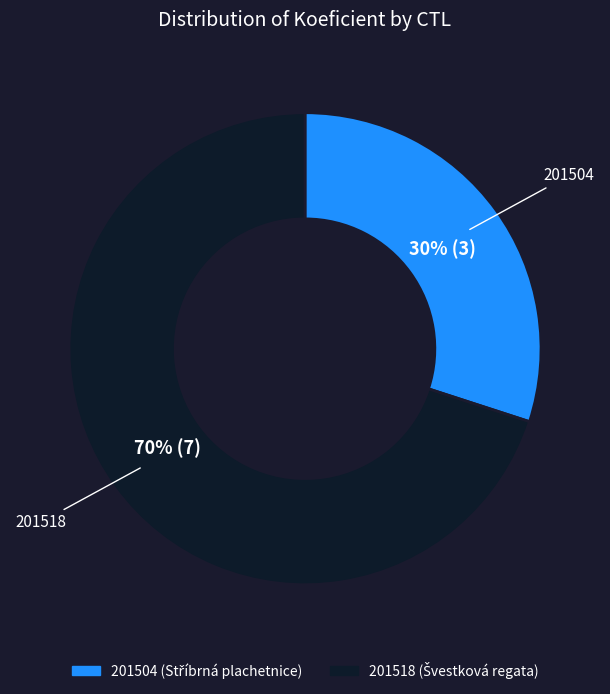

Is it true that 201504 is 30% of the pie?

True